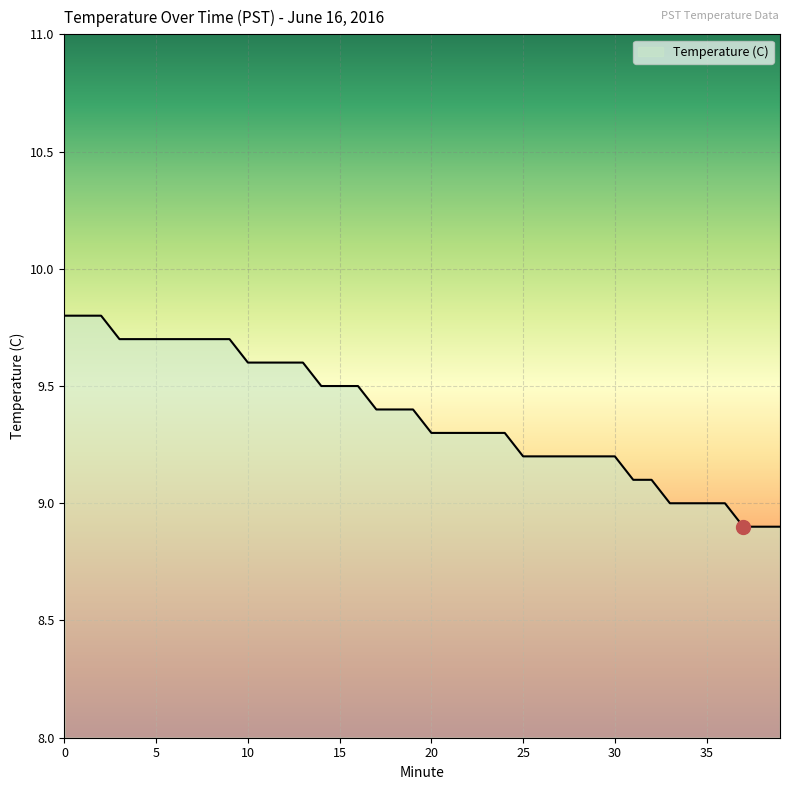

What is the minimum value shown in the chart?

8.9